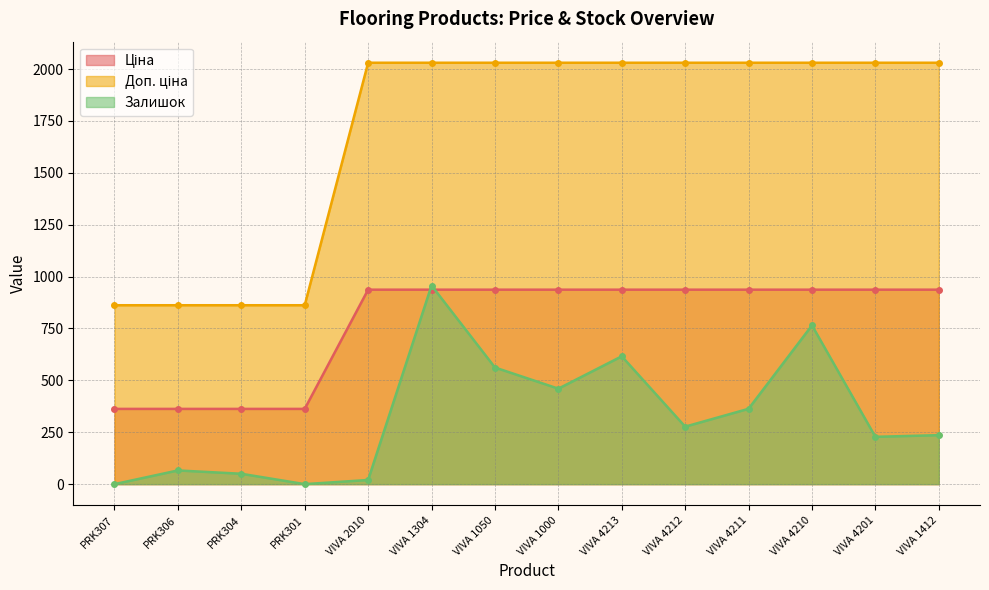

What is the difference between the highest and lowest values at VIVA 1000?

1570.5